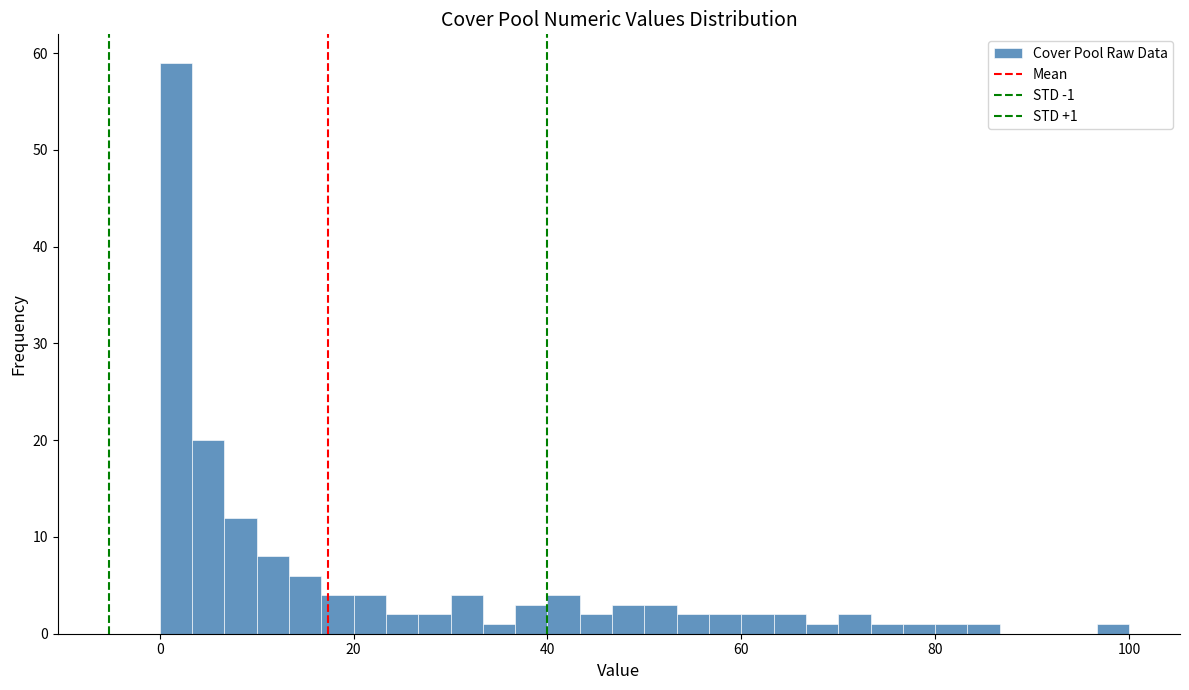

Read against the x-axis, roughly where is the centre of the tallest bar?

2